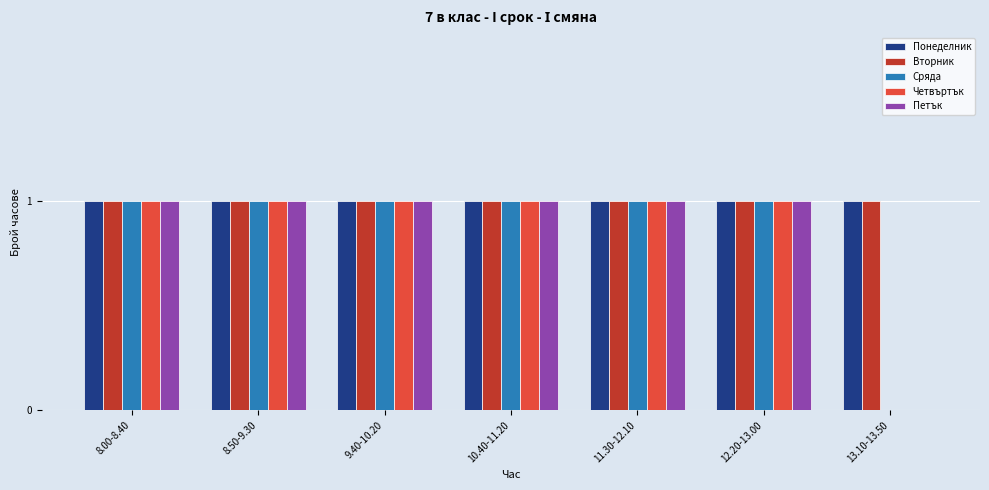

The Сряда series shows 1 at 11.30-12.10. True or false?

True